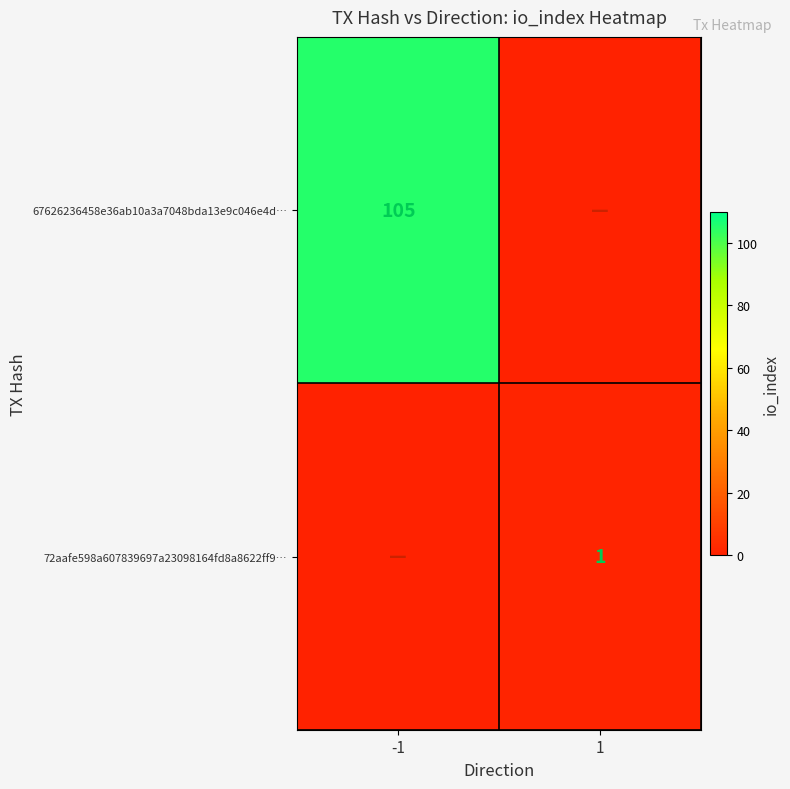

Between 1 and -1, which is larger?

-1